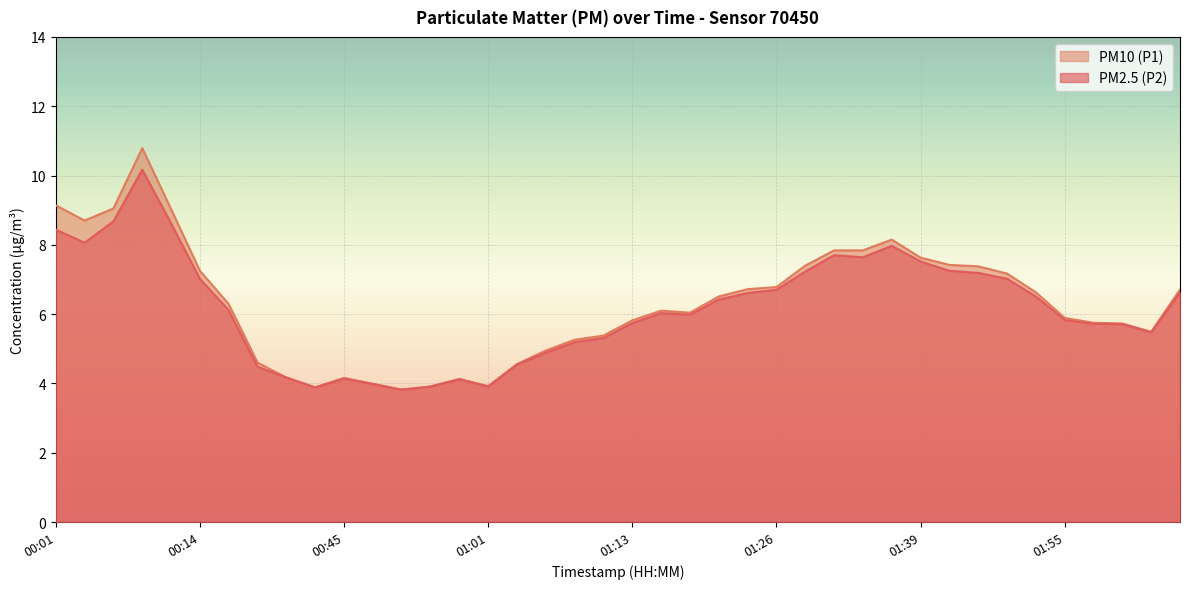

Reading right to left, transcribe all the data shown in this chart.

PM2.5 (P2): 6.6	5.5	5.7	5.7	5.8	6.5	7.0	7.2	7.2	7.5	8.0	7.6	7.7	7.2	6.7	6.6	6.4	6.0	6.0	5.7	5.3	5.2	4.9	4.5	3.9	4.1	3.9	3.8	4.0	4.1	3.9	4.2	4.5	6.1	7.0	8.6	10.2	8.7	8.1	8.4
PM10 (P1): 6.7	5.5	5.7	5.8	5.9	6.6	7.2	7.4	7.4	7.6	8.2	7.8	7.8	7.4	6.8	6.7	6.5	6.0	6.1	5.8	5.4	5.3	5.0	4.6	3.9	4.1	3.9	3.8	4.0	4.2	3.9	4.2	4.6	6.3	7.2	9.0	10.8	9.1	8.7	9.1